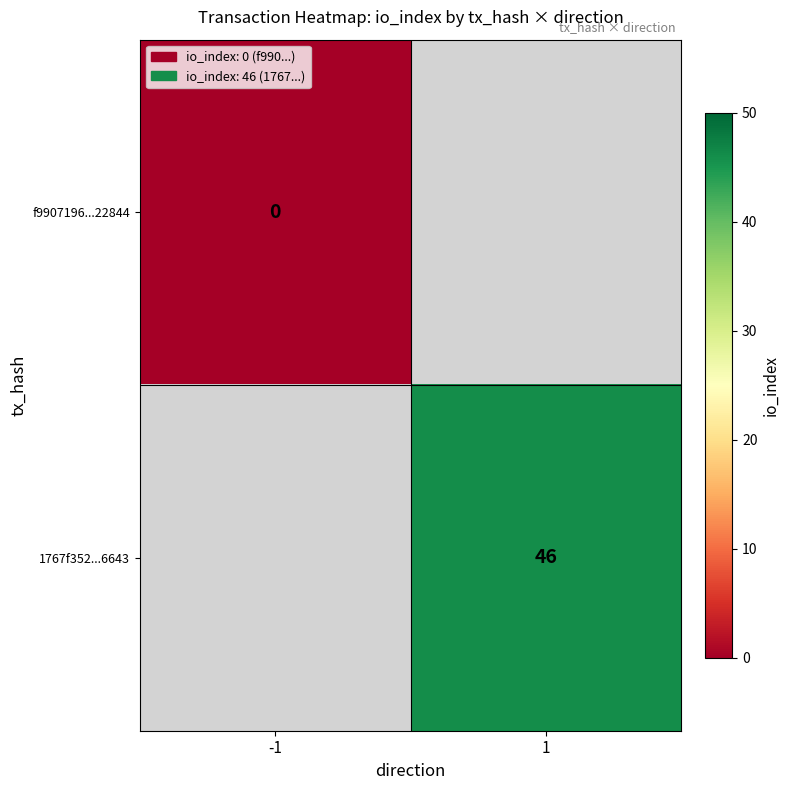

True or false: 1767f352...6643 has a value of 14 at 1.

False